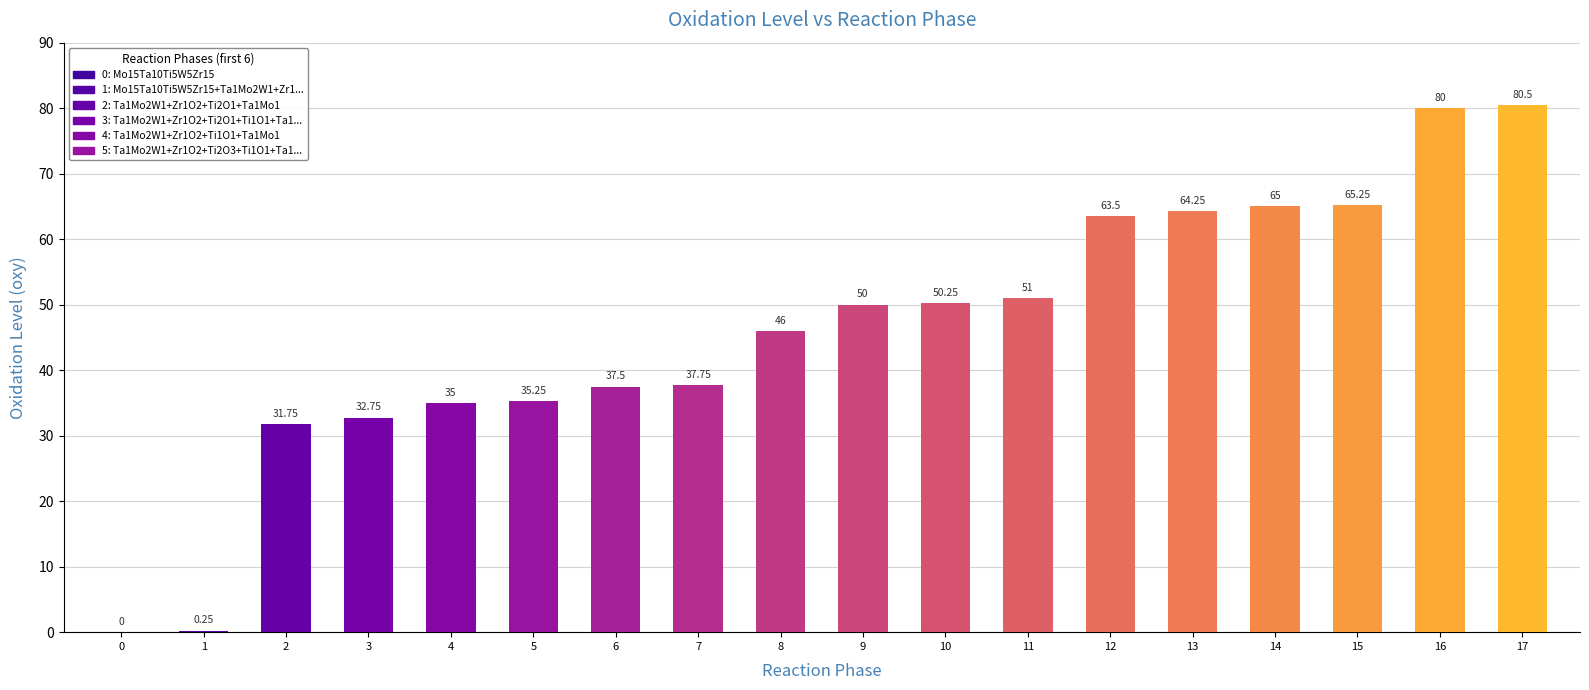

The chart shows a value of 63.5 at 12. True or false?

True